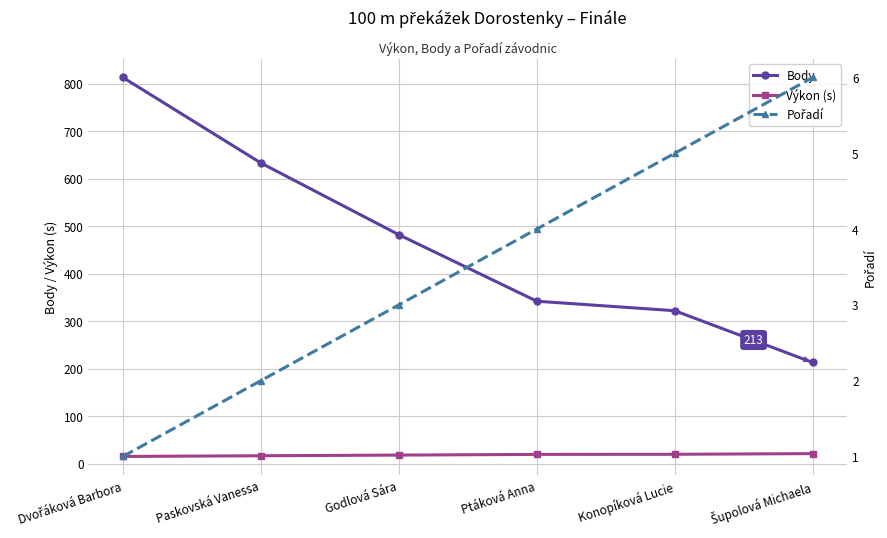

What are all the series names shown in the legend?

Body, Výkon (s), Pořadí